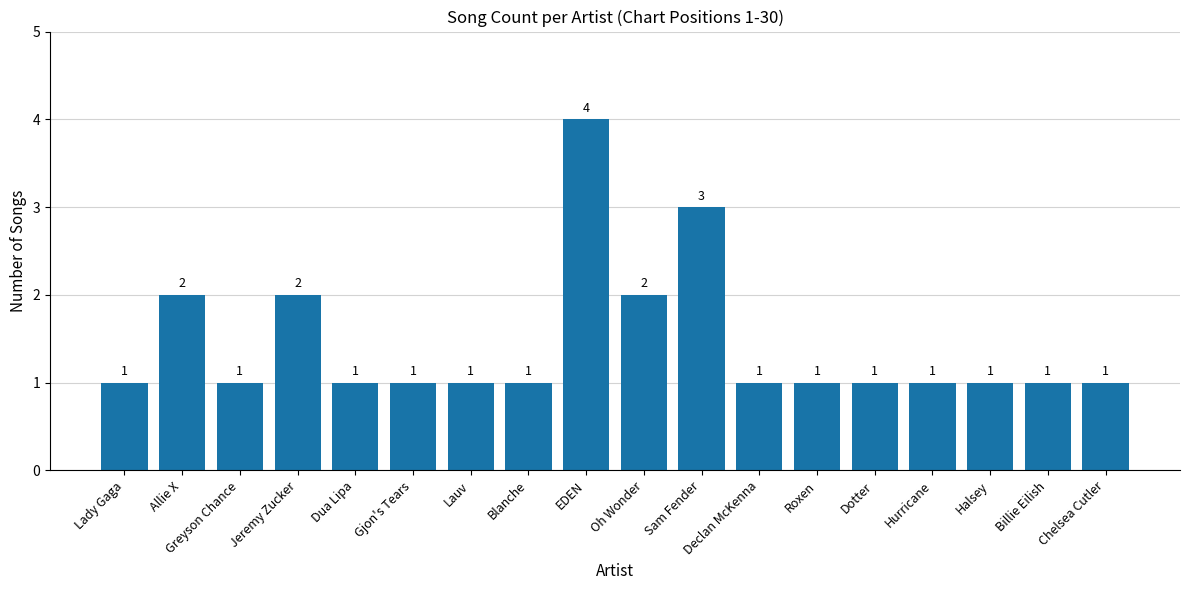

True or false: the data shows 4 at Allie X.

False